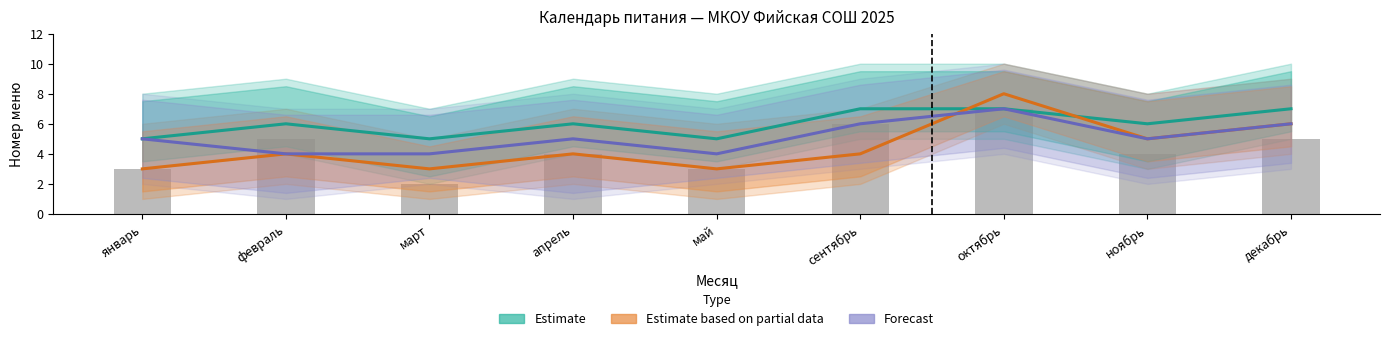

What is the label of the 3rd bar from the right?

октябрь